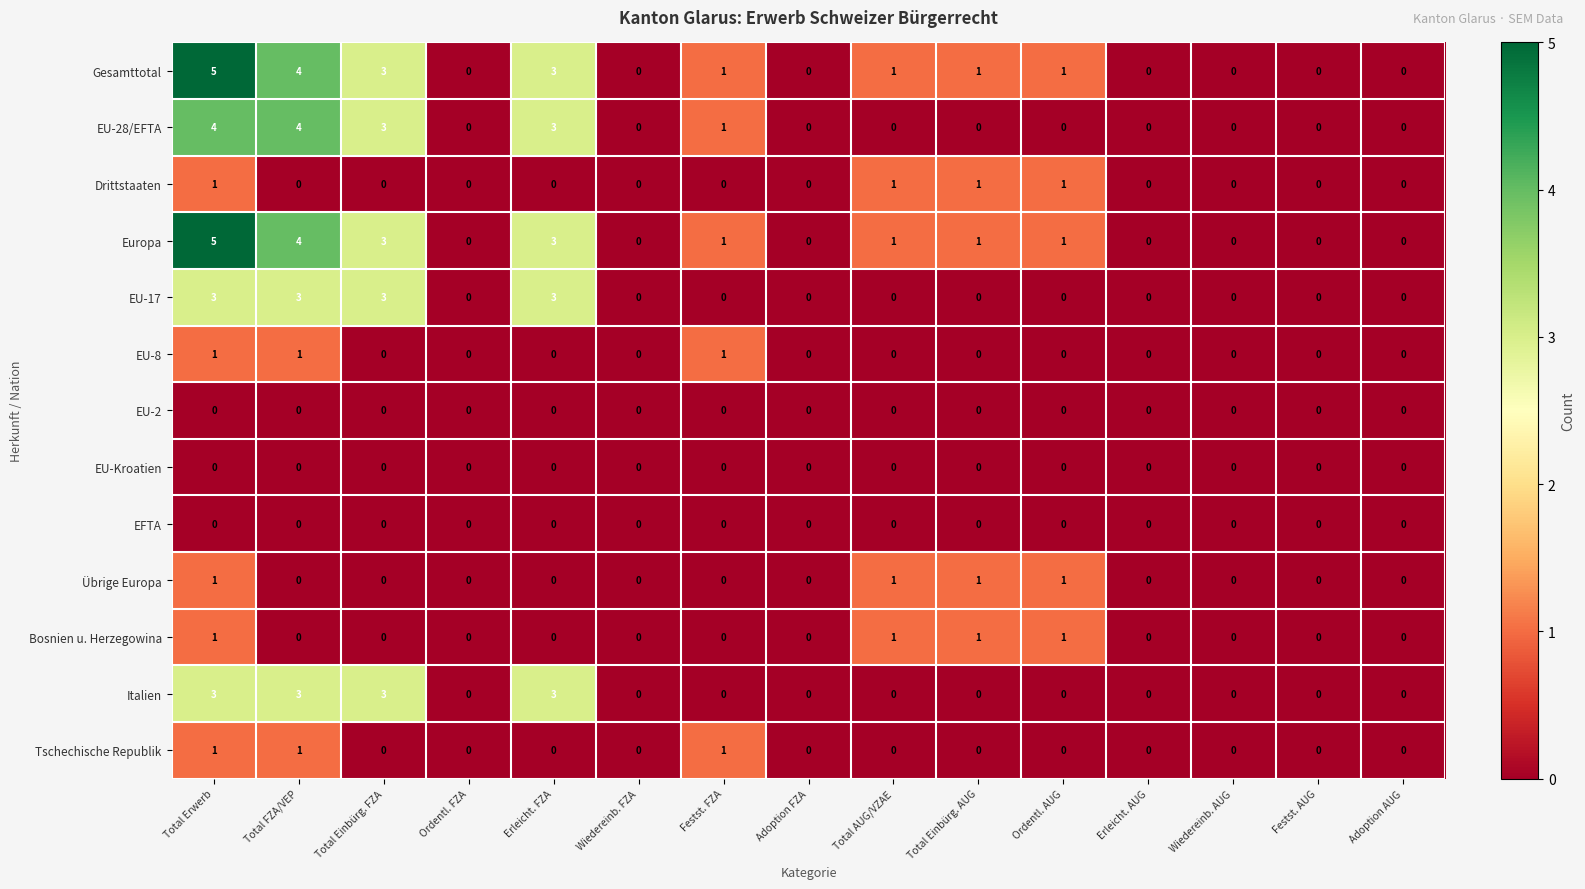

Is the value of Gesamttotal at Total Einbürg. AUG greater than the value of EFTA at Ordentl. AUG?

Yes